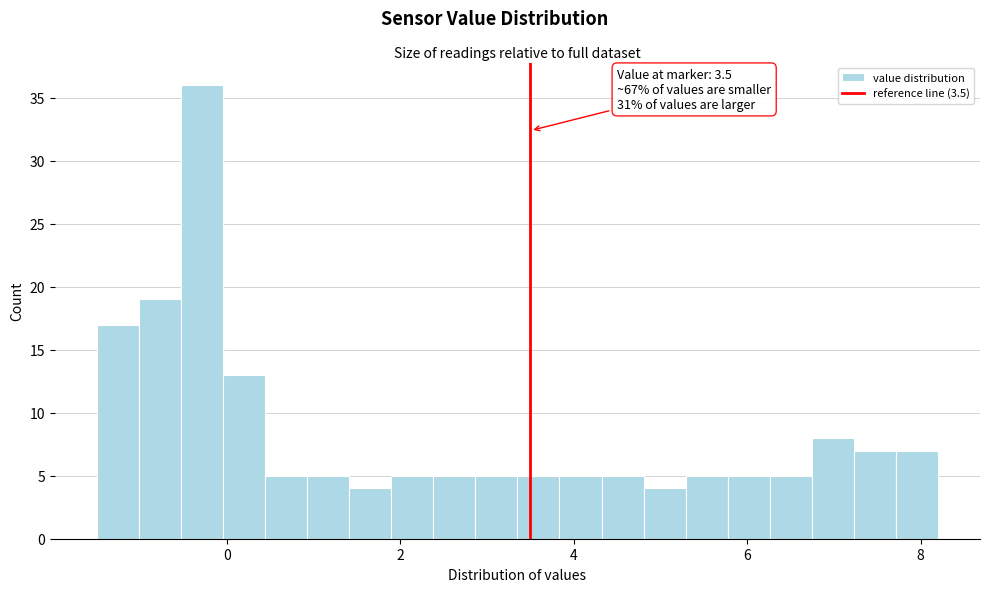

Read against the x-axis, roughly where is the centre of the tallest bar?

-0.2